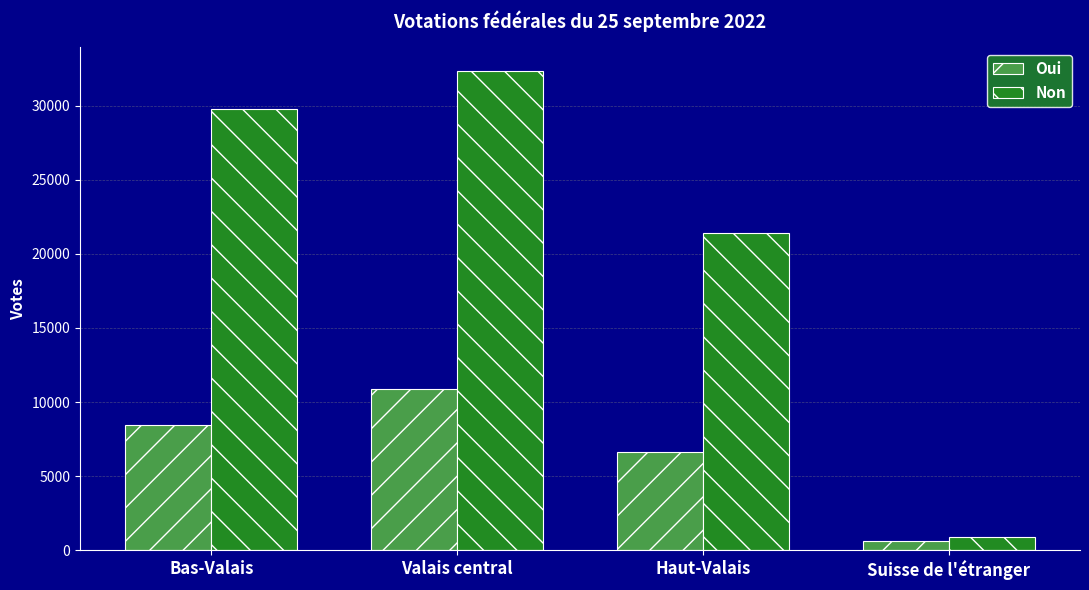

Which label corresponds to the largest value in the chart?

Valais central